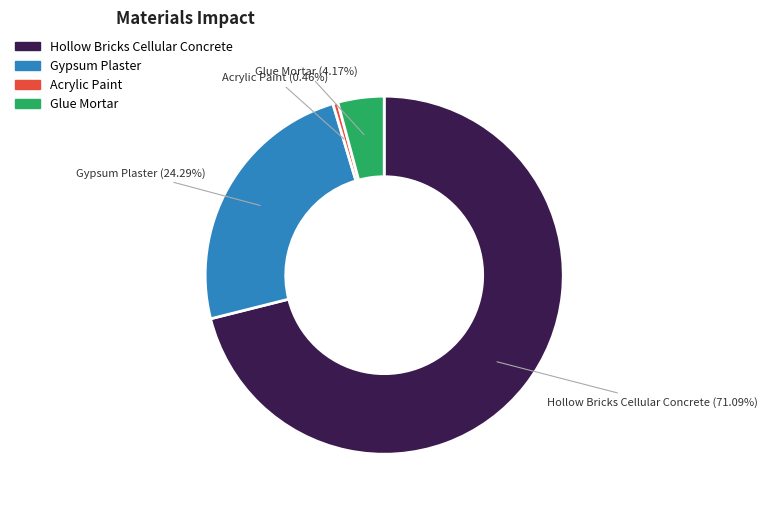

Is there a majority slice in this chart?

Yes